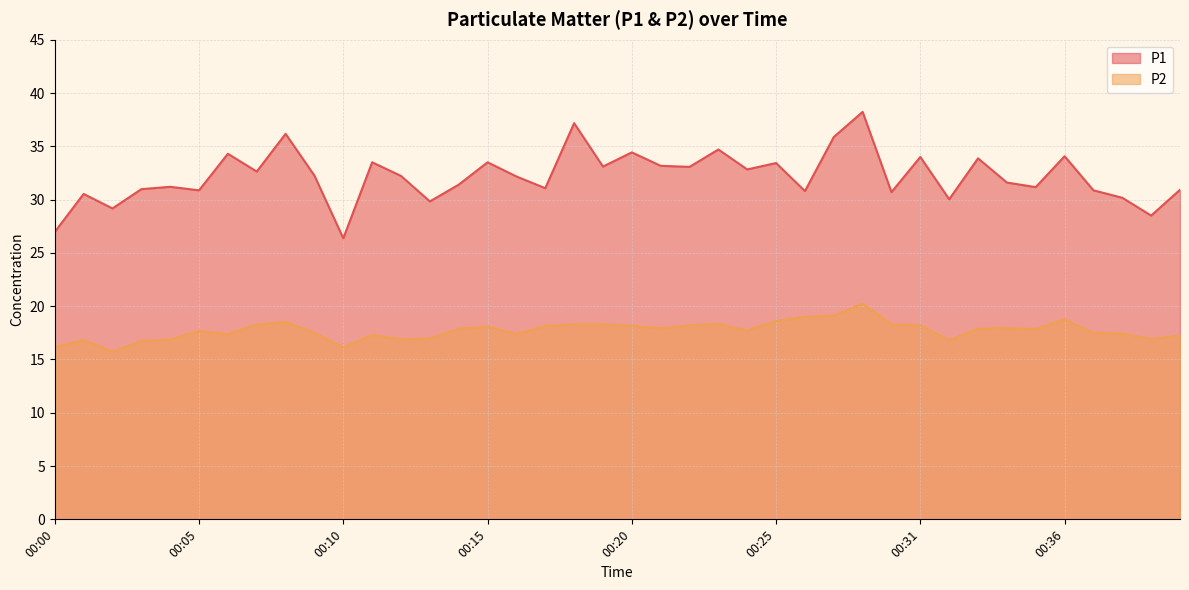

Where is the first local maximum for P1?

00:01